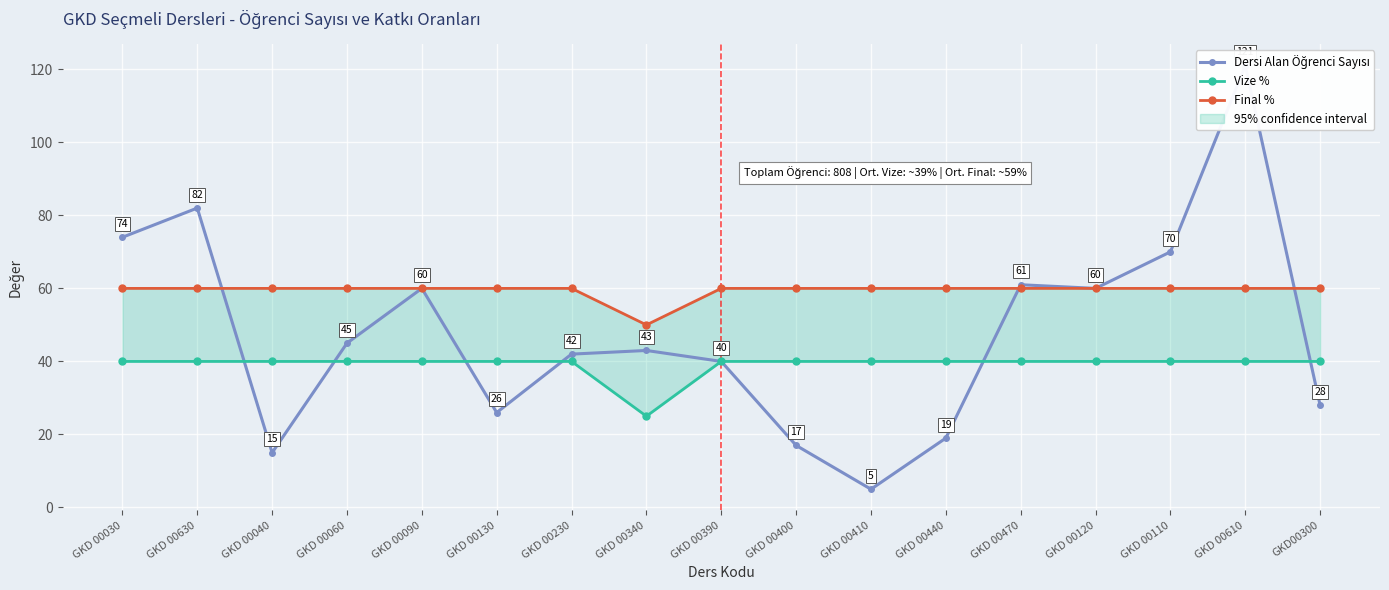

At how many categories does at least one series exceed 97?

1